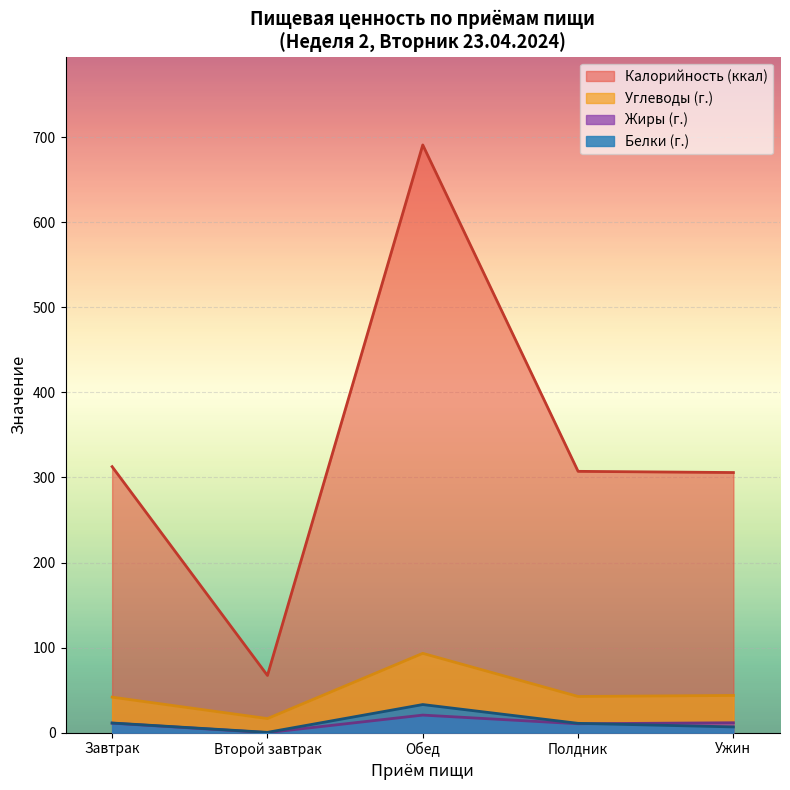

True or false: Белки (г.) and Калорийность (ккал) intersect in this chart.

False